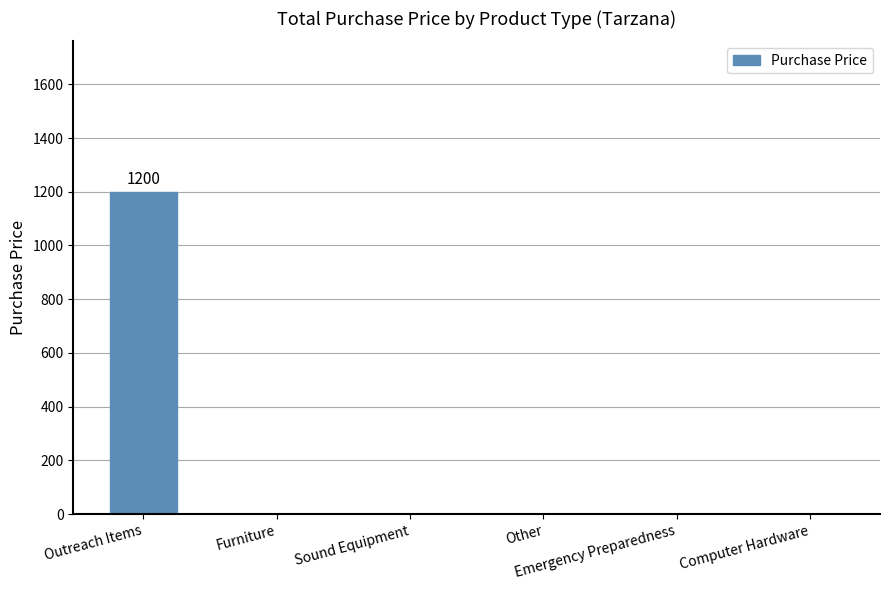

The value at Furniture is -729. True or false?

False